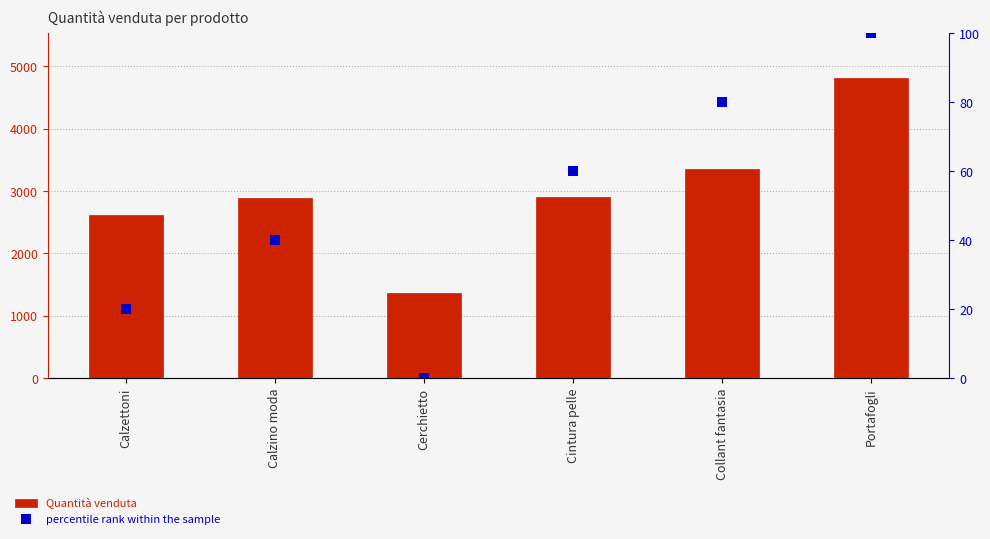

How many values in the percentile rank within the sample series exceed 60?

2